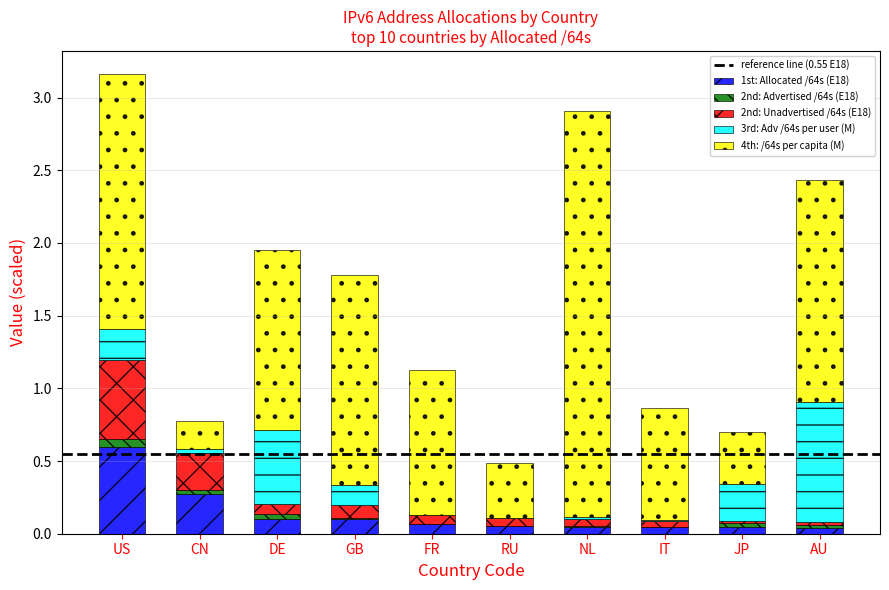

At which label does 1st: Allocated /64s (E18) reach its peak?

US